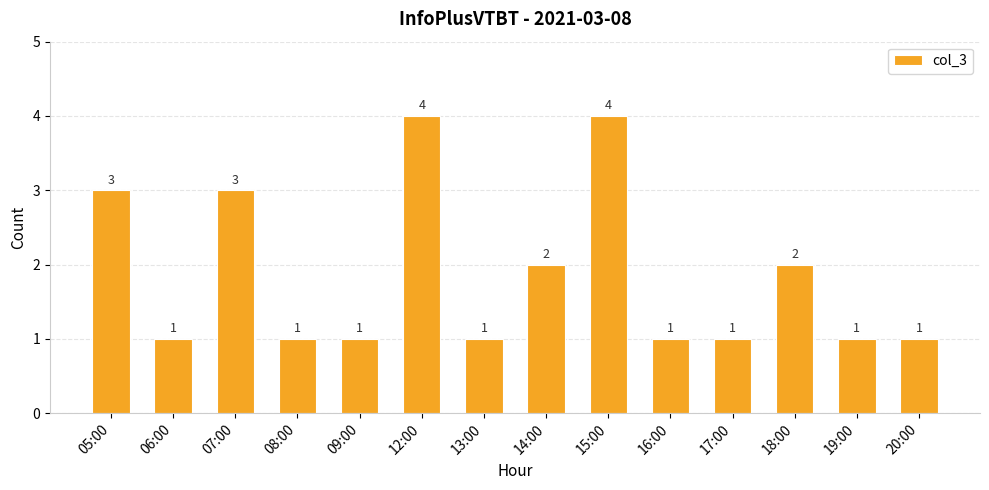

What is the smallest value displayed?

1